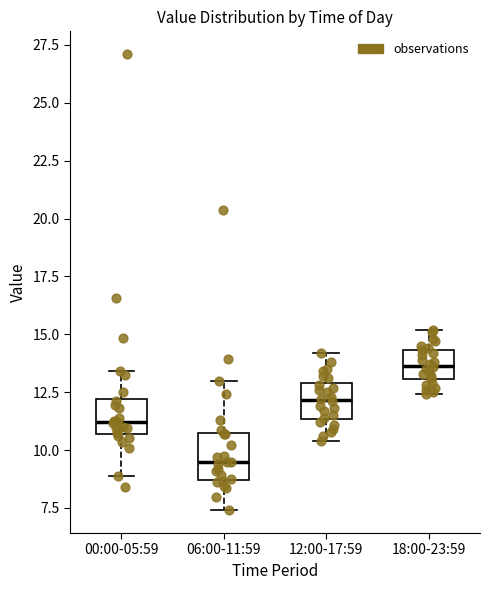

Where is the upper edge of the box for 18:00-23:59 on the y-axis? The values are not printed on the chart, so give them approximately, as read against the axis.

14.5